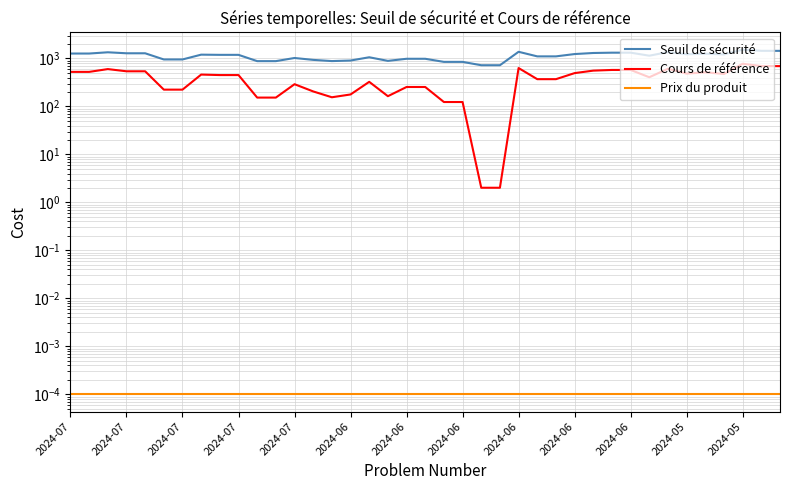

Between 21 and 29, which is larger?

29